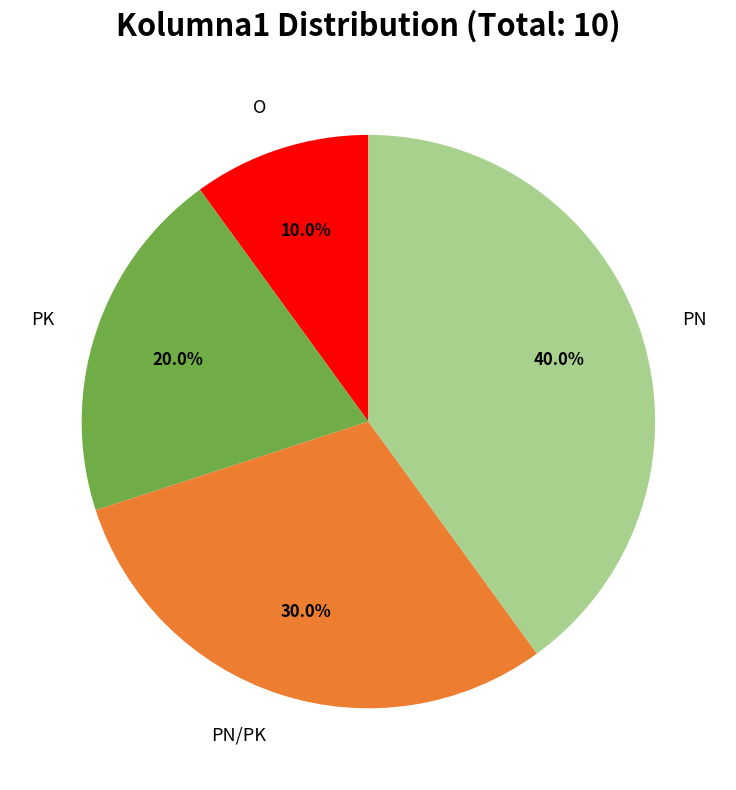

Does any single category account for the majority?

No